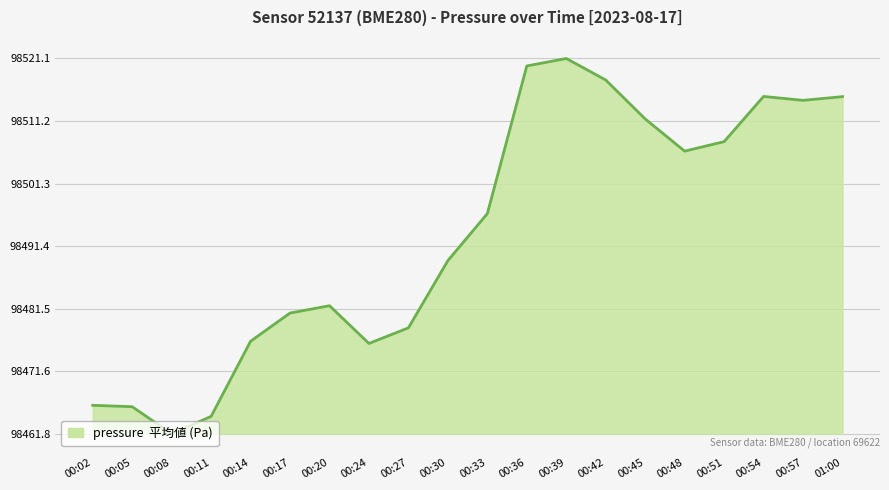

How many points are lower than both their immediate neighbors (excluding endpoints)?

4